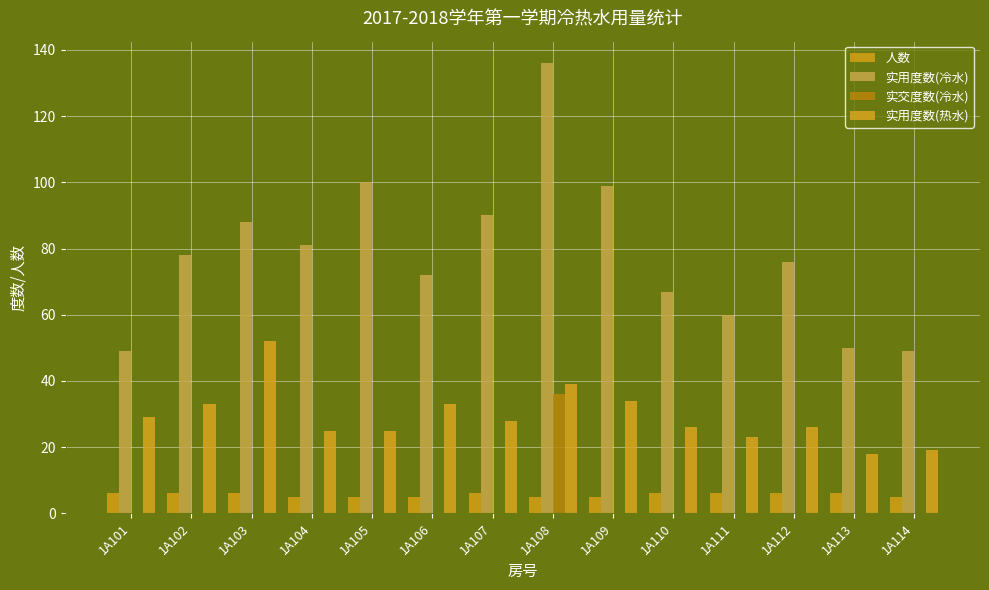

True or false: 实用度数(冷水) has a value of 15 at 1A106.

False